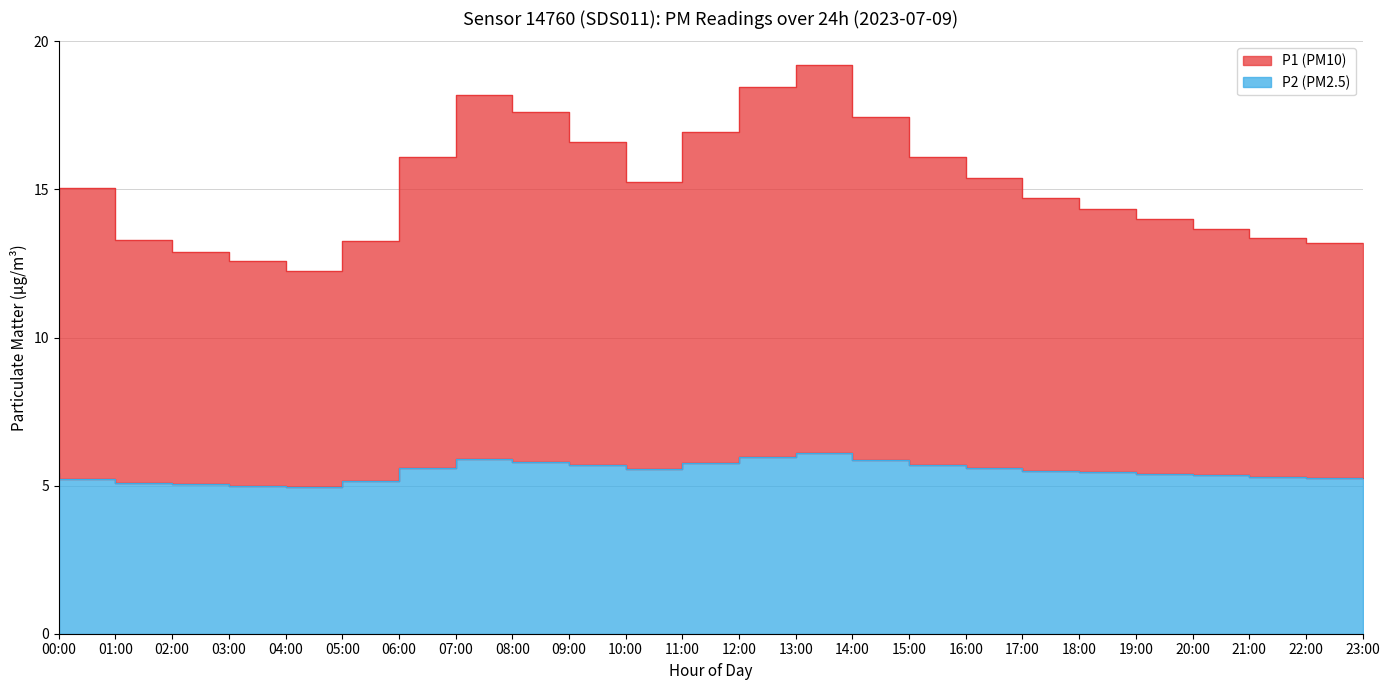

True or false: P2 has a value of 5.0 at 04:00.

True